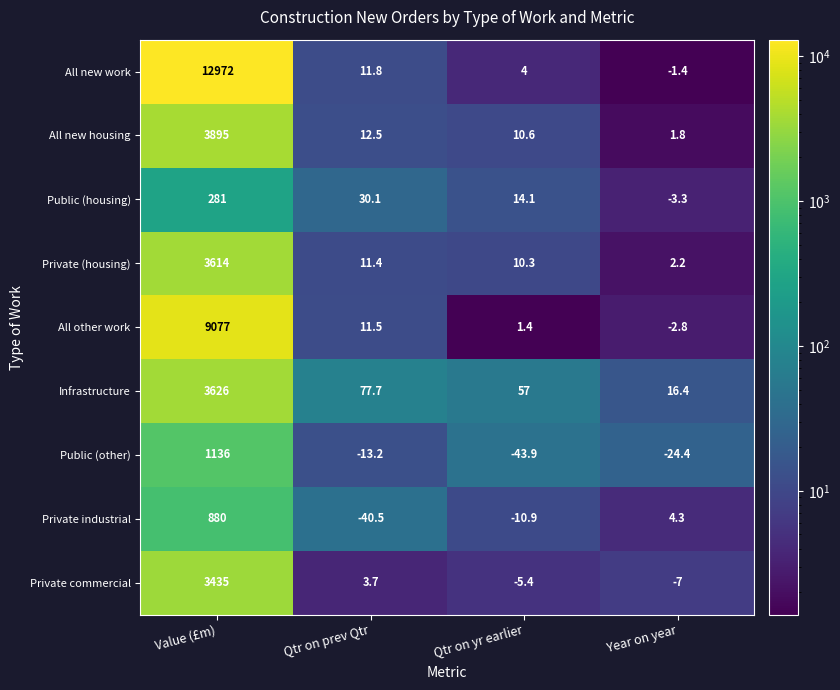

Which series has the largest range (max minus min)?

All new work